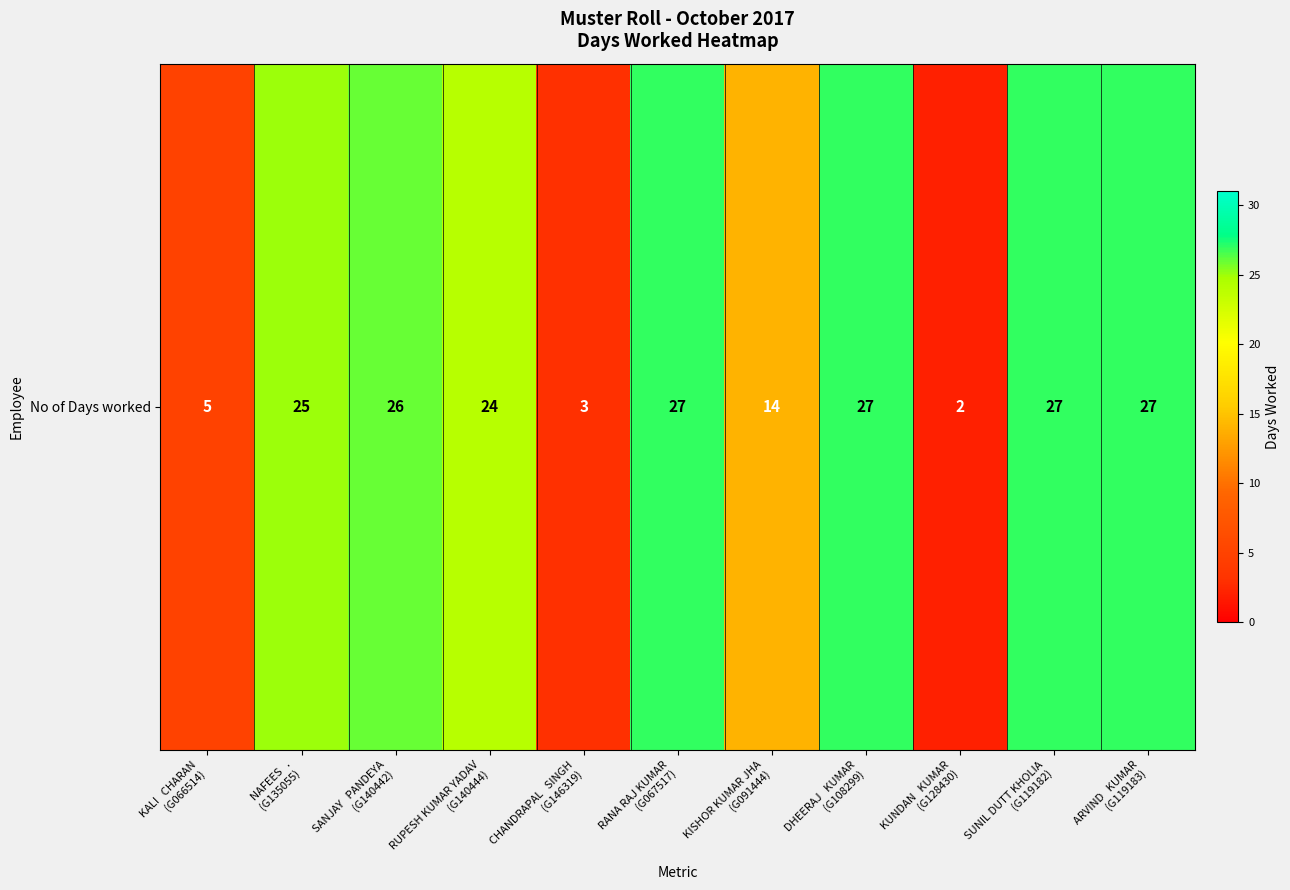

What is the greatest value displayed?

27